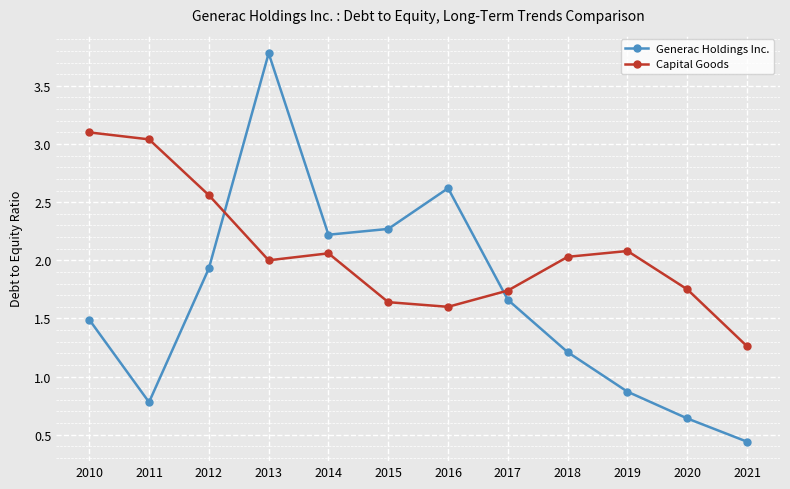

What is the total value across all series at 2012?

4.5